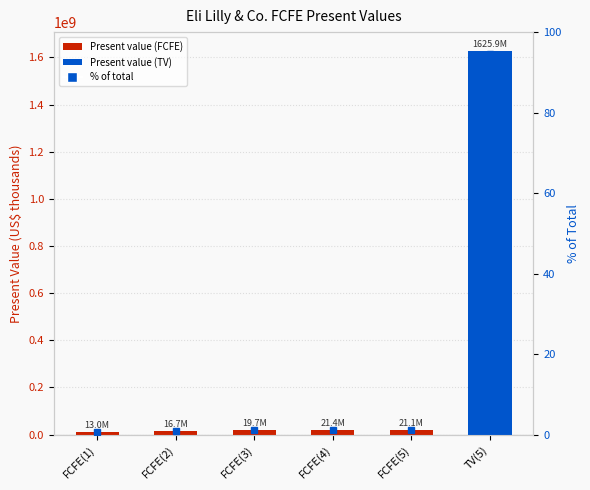

How many data points are above 21143952?

2